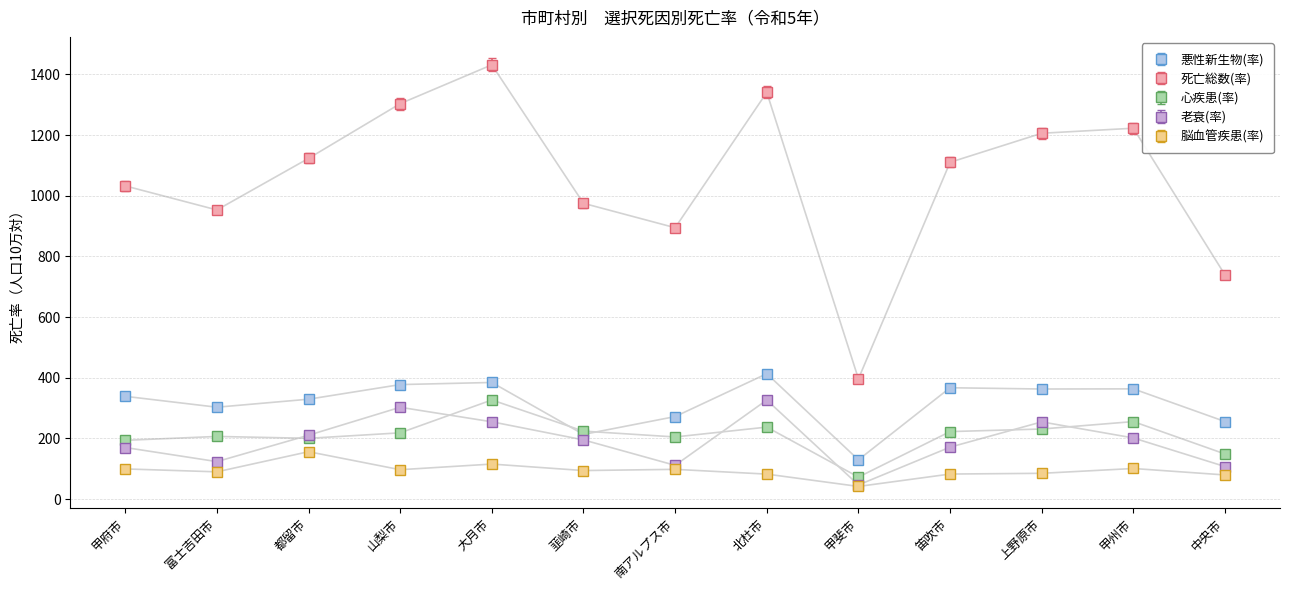

What is the difference between the maximum and minimum values in the 悪性新生物(率) series?

284.0